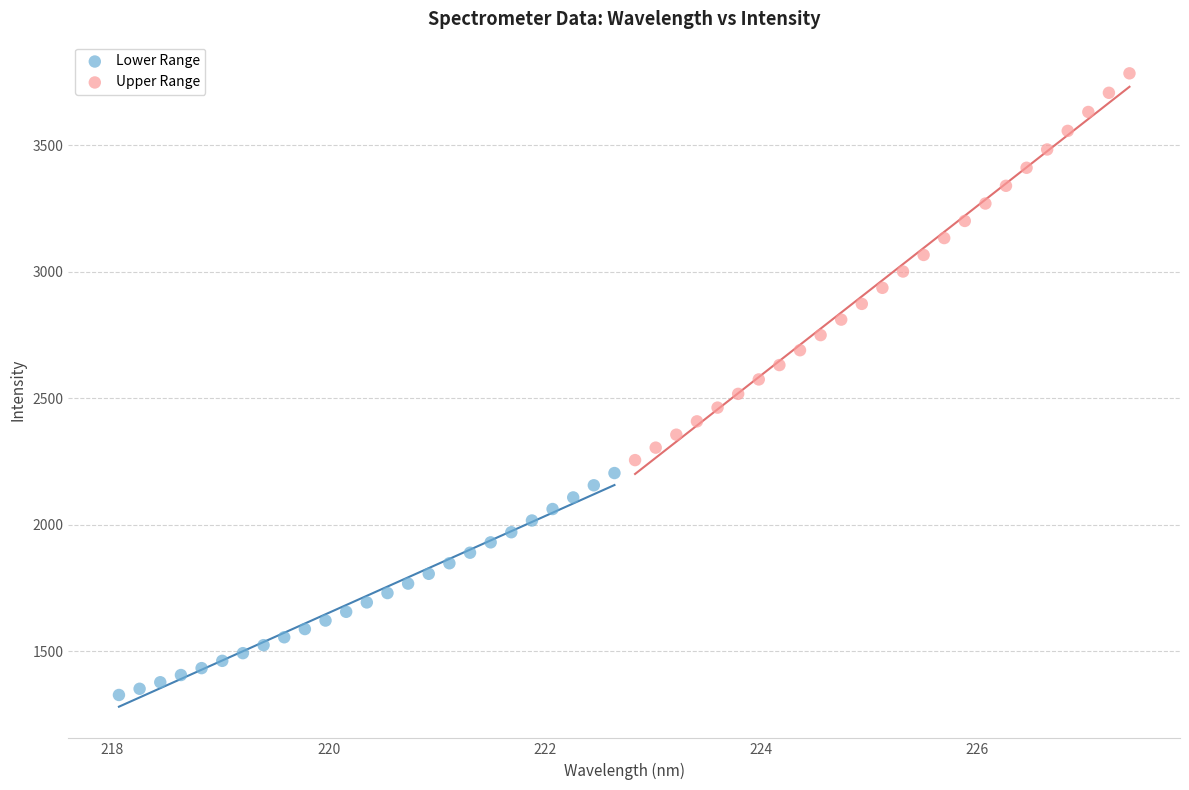

Which series has the largest Y range (max minus min)?

Upper Range